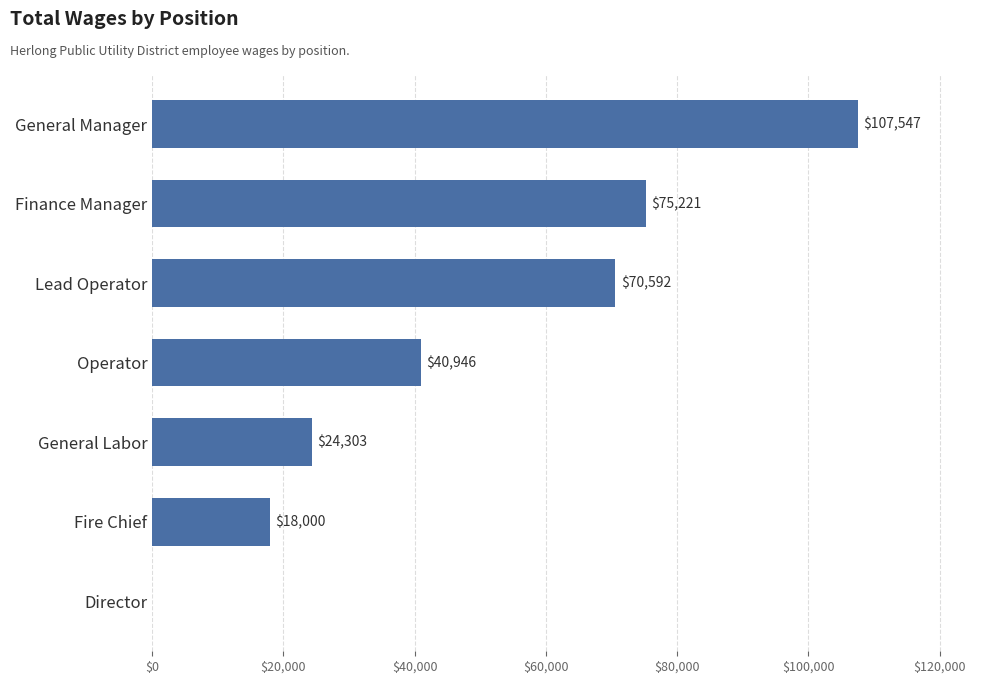

What is the average value?

48087